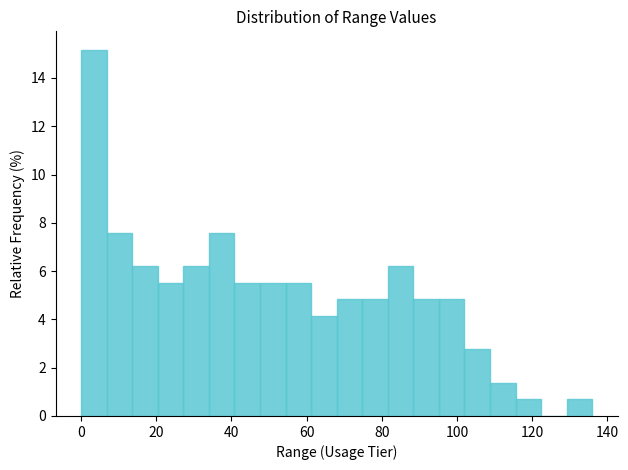

Around what value on the x-axis is the tallest bar? Give the approximate position of its centre, as read against the axis.

4